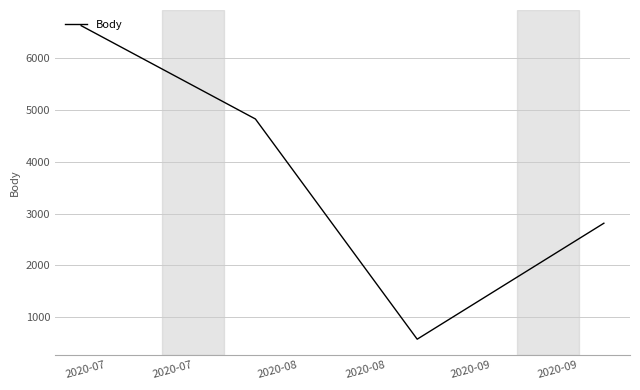

What is the maximum value shown in the chart?

6623